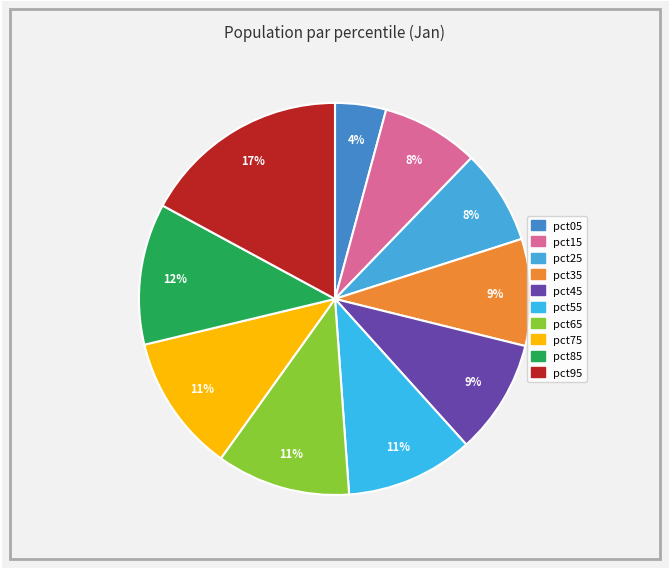

Is there a majority slice in this chart?

No